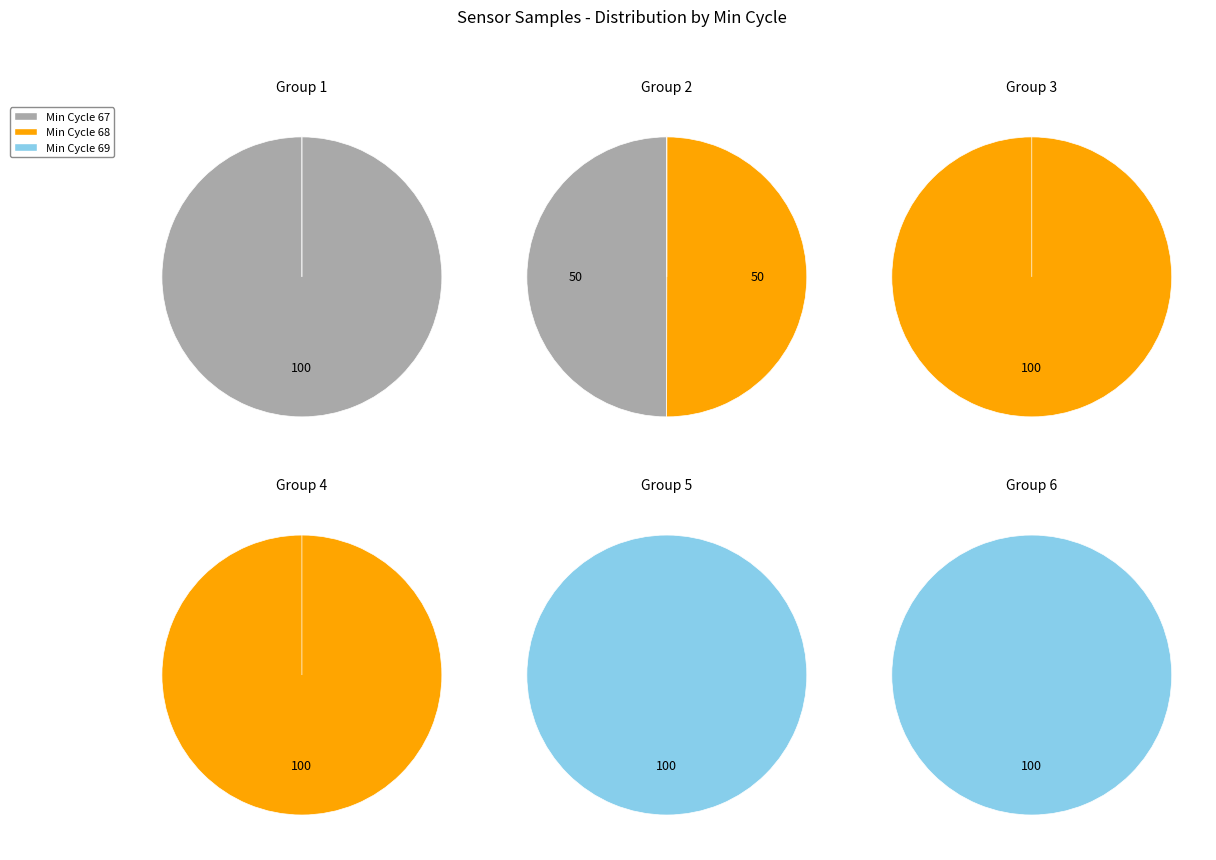

How many slices are in this pie chart?

12